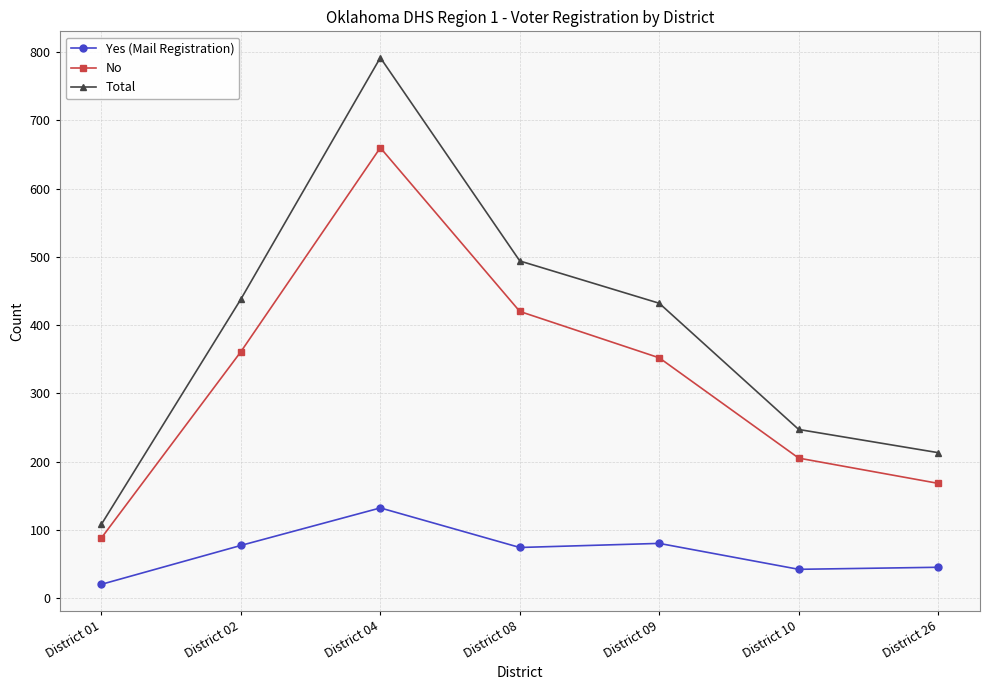

How many categories are shown in the chart?

7